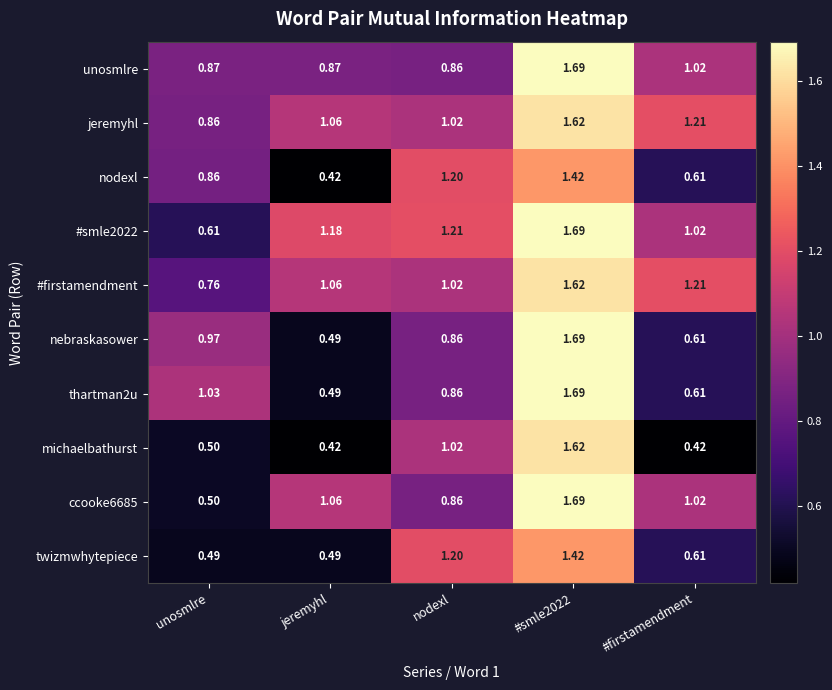

Which series has the largest total across all categories?

jeremyhl